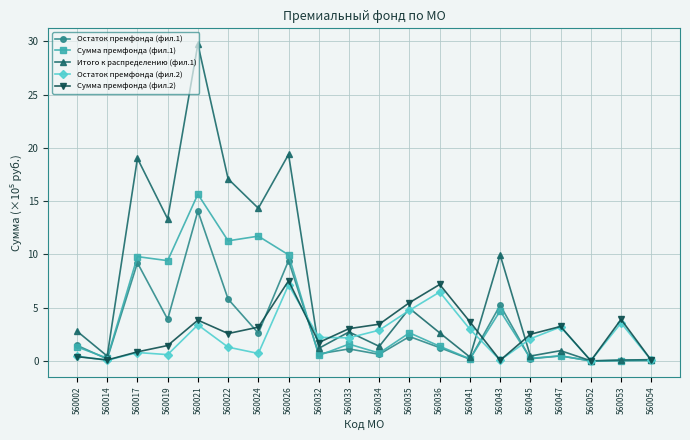

Where does the Итого к распределению (фил.1) series first go above 2?

560002